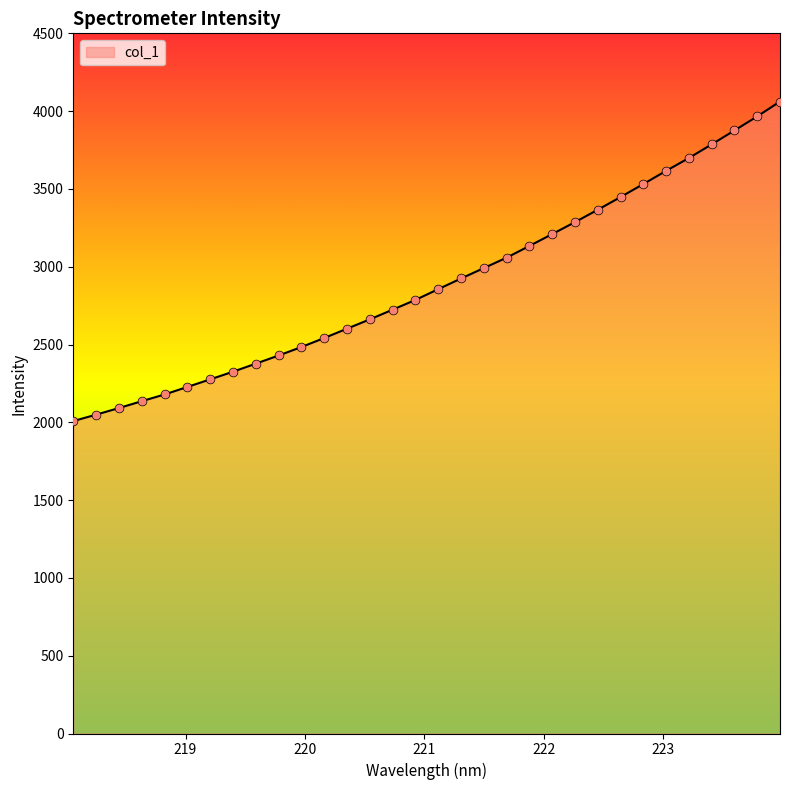

What is the greatest value displayed?

4061.8